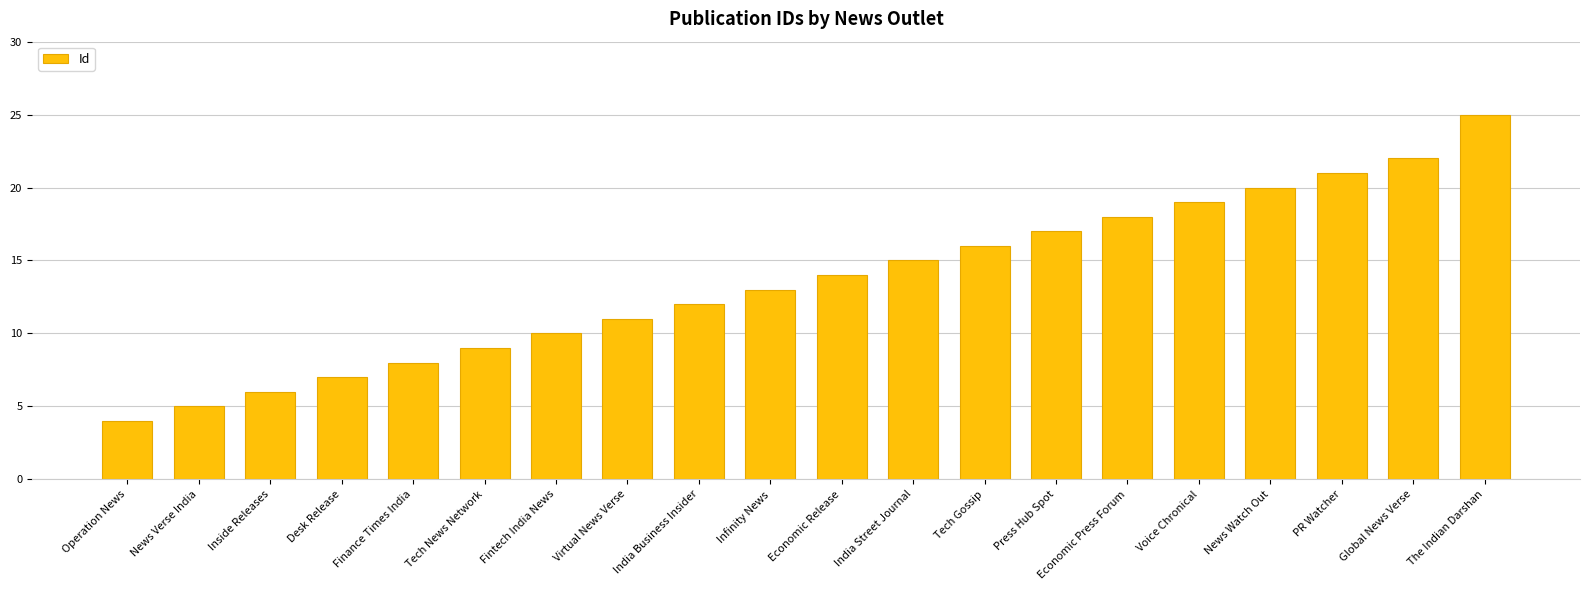

What is the value of the 5th bar from the left?

8